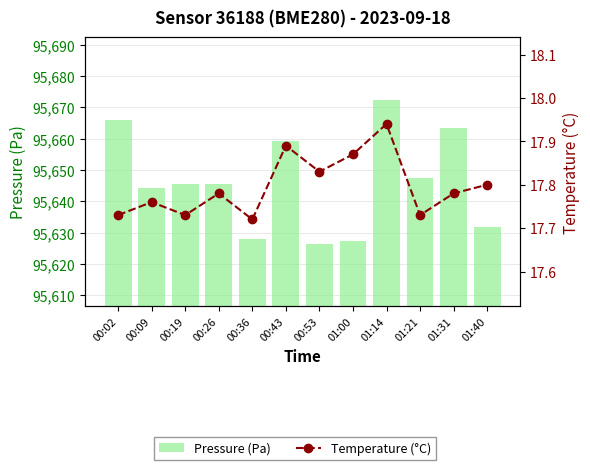

What is the label of the 4th bar from the left?

00:26